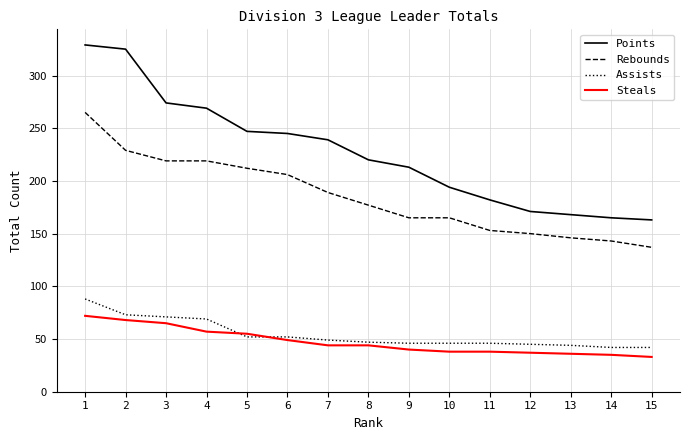

The value of Steals at 11 is 38. True or false?

True